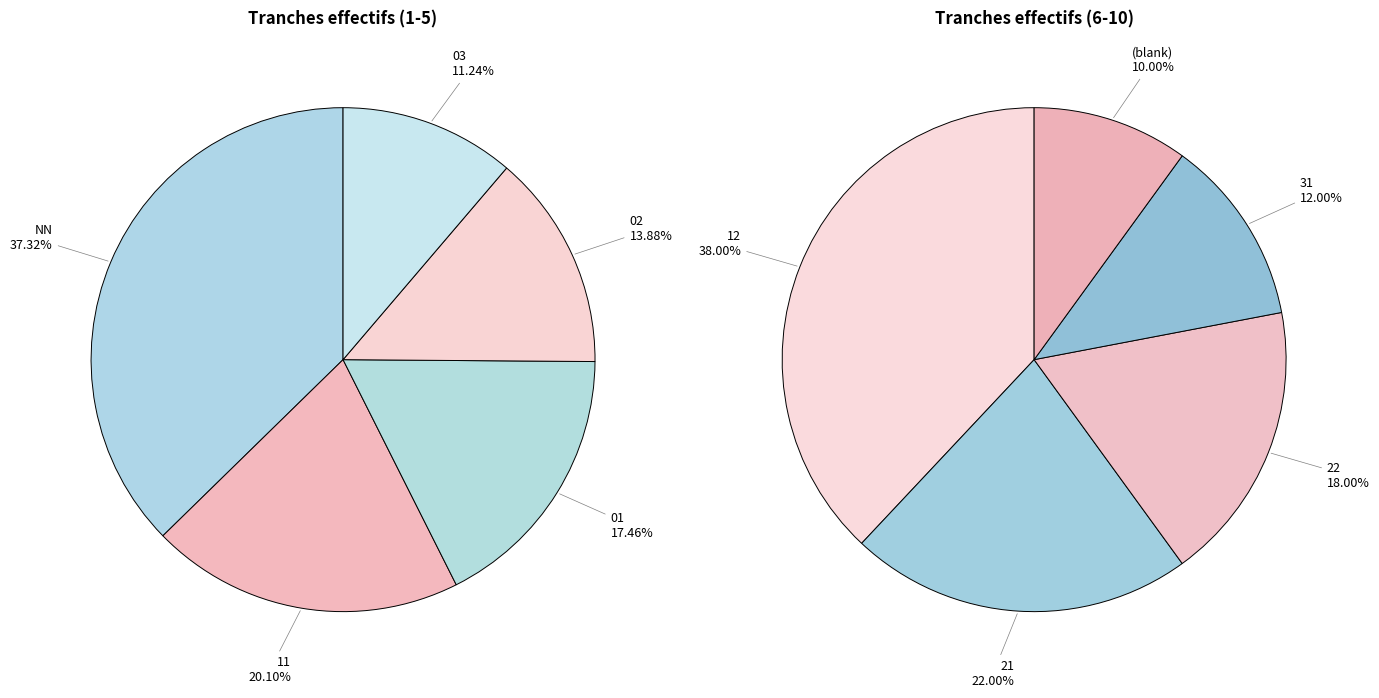

Is there any slice that represents more than half of the pie?

No